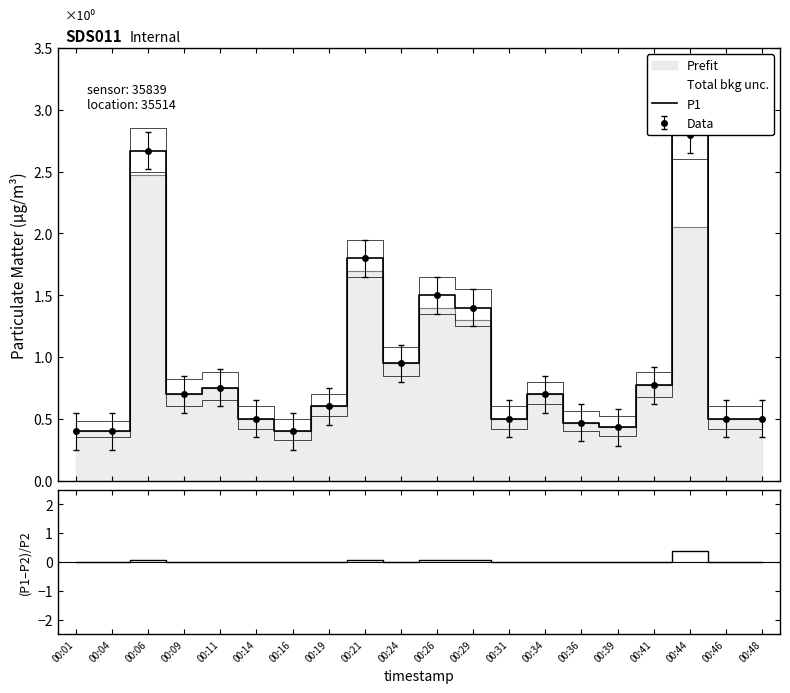

What is the approximate value of P1 at 00:48?

0.5